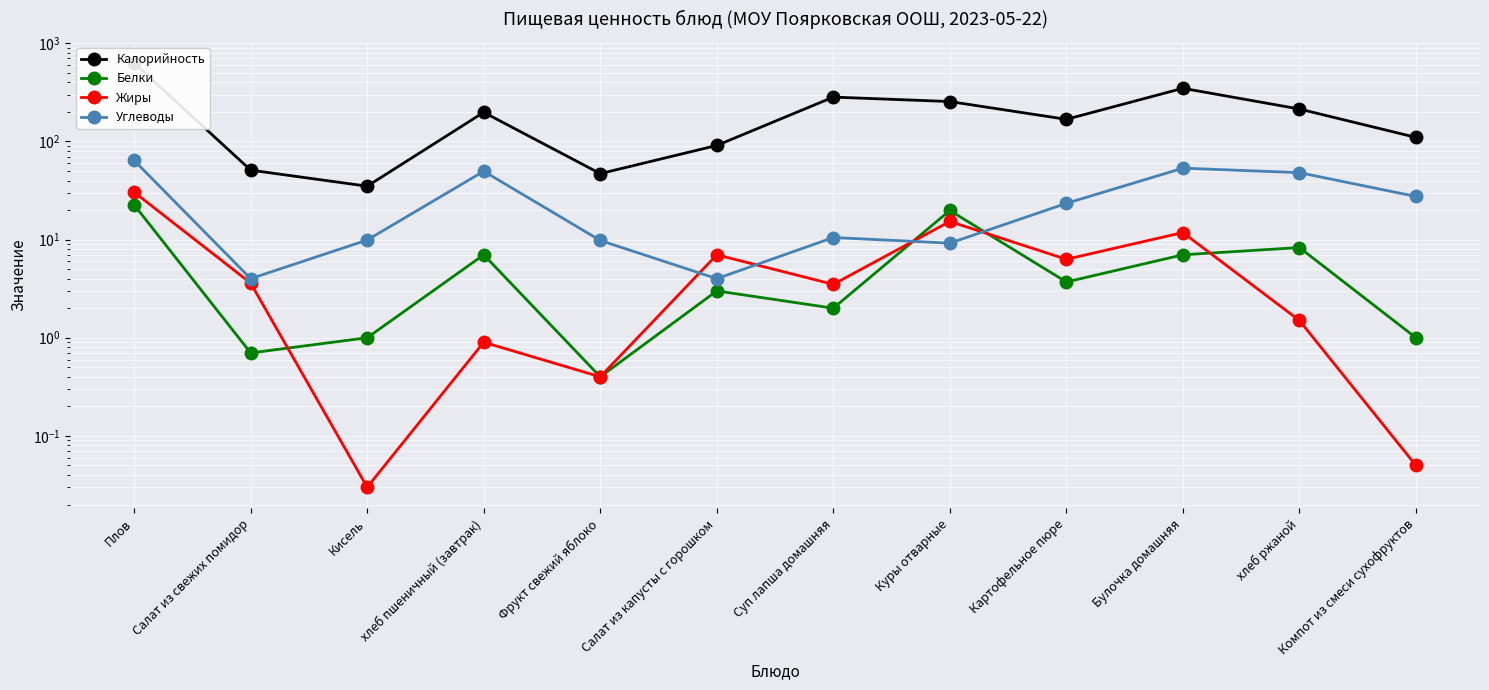

Reading left to right, transcribe all the data shown in this chart.

Калорийность: 628.0	51.0	35.0	198.0	47.0	91.0	283.0	255.0	168.0	348.0	214.0	110.0
Белки: 22.6	0.7	1.0	7.0	0.4	3.0	2.0	19.8	3.7	7.0	8.3	1.0
Жиры: 30.4	3.6	0.0	0.9	0.4	7.0	3.5	15.3	6.3	11.8	1.5	0.1
Углеводы: 64.0	4.0	9.9	49.7	9.8	4.0	10.5	9.2	23.4	53.4	48.1	27.5